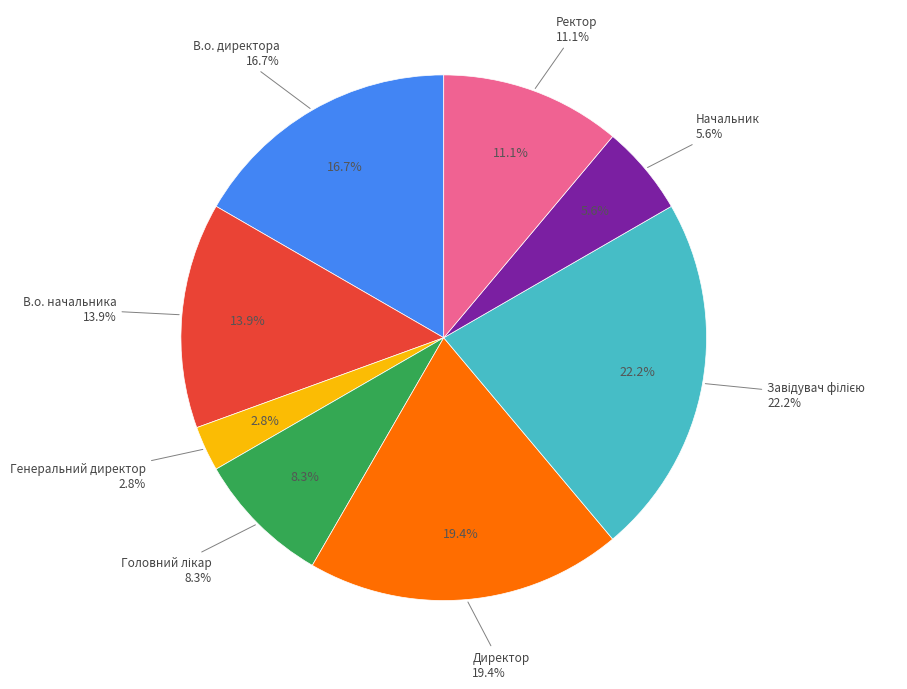

To the nearest percent, what is the average slice percentage?

12%